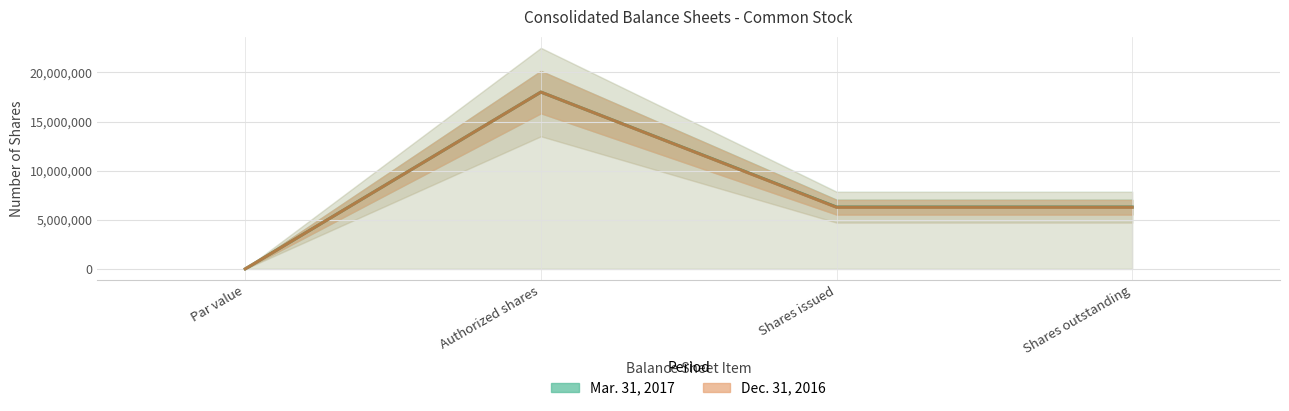

What is the label of the 3rd point from the left?

Shares issued